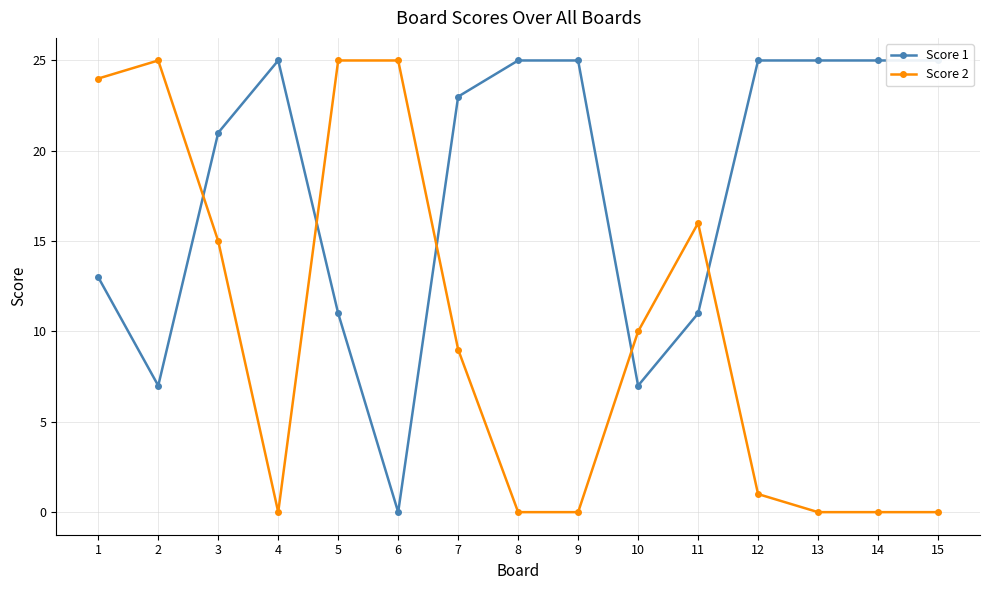

Is it true that Score 2 equals 25 at 5?

True